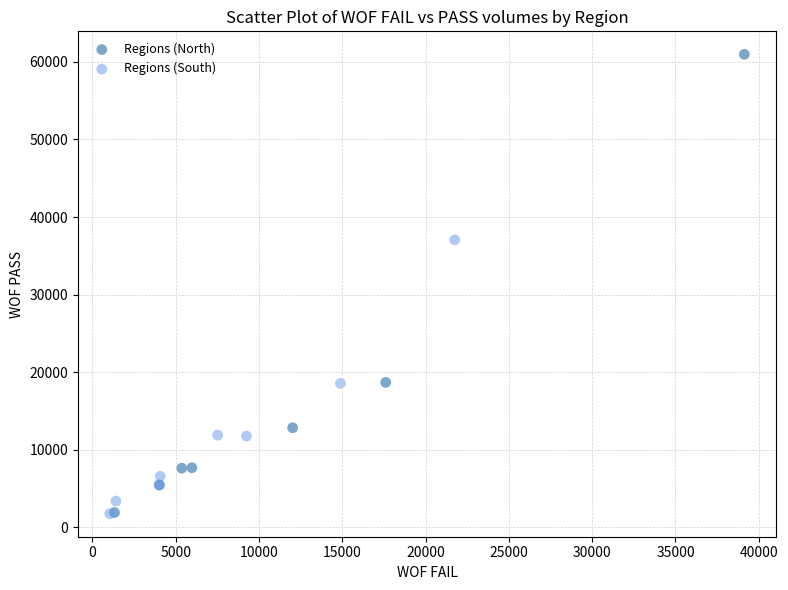

Which series has the widest spread of Y values?

Regions (North)